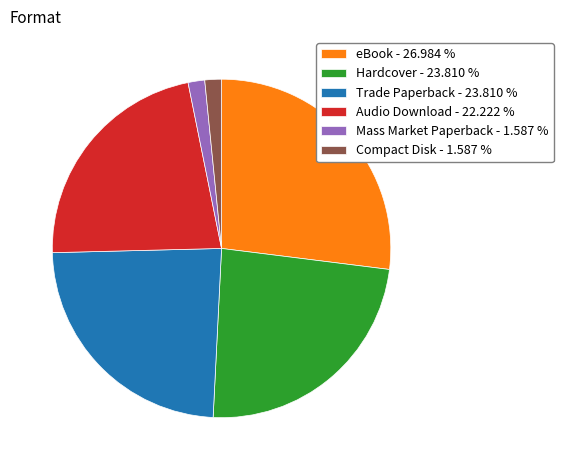

Does any single category account for the majority?

No